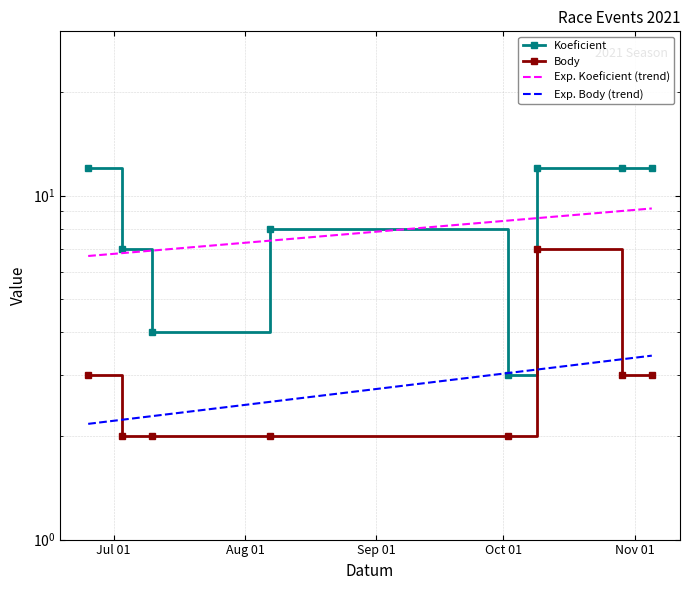

At which category is the sum across all series the highest?

2021-10-09